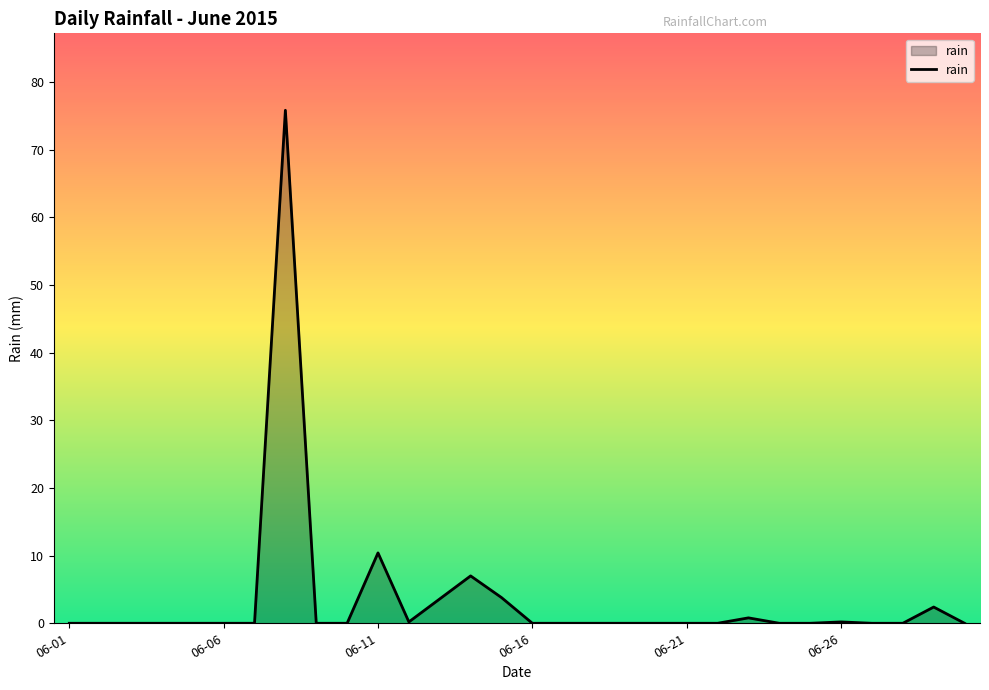

What is the difference between the maximum and minimum values?

75.8